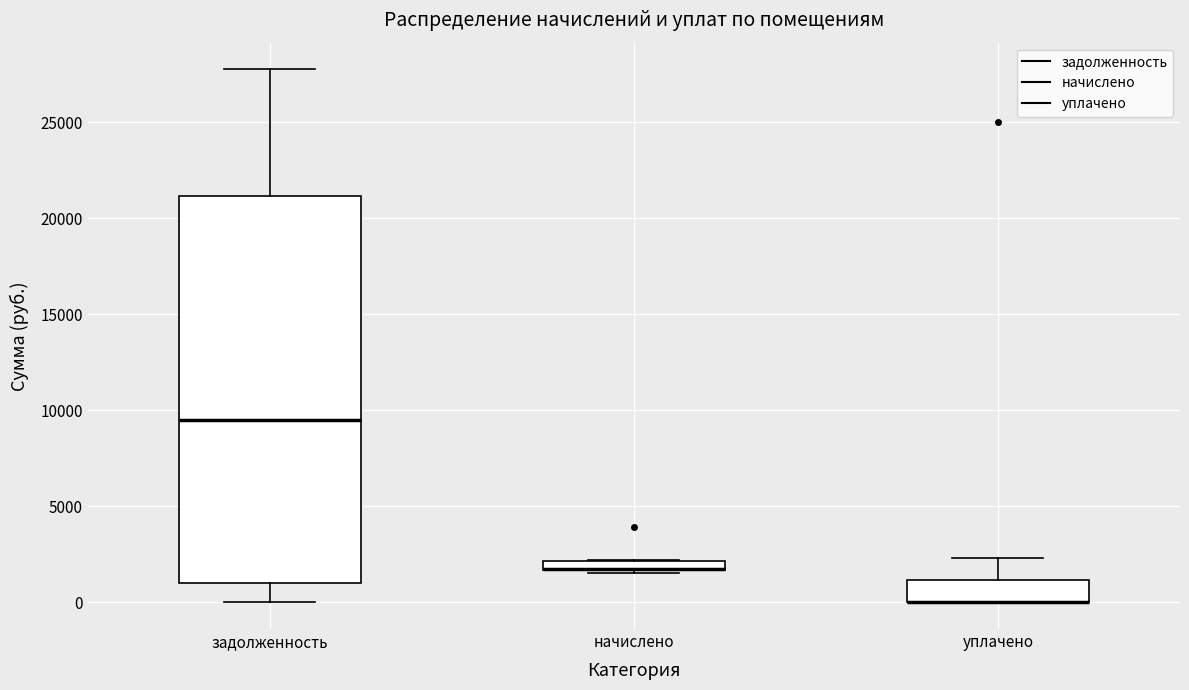

Where is the upper edge of the box for начислено on the y-axis? The values are not printed on the chart, so give them approximately, as read against the axis.

2000